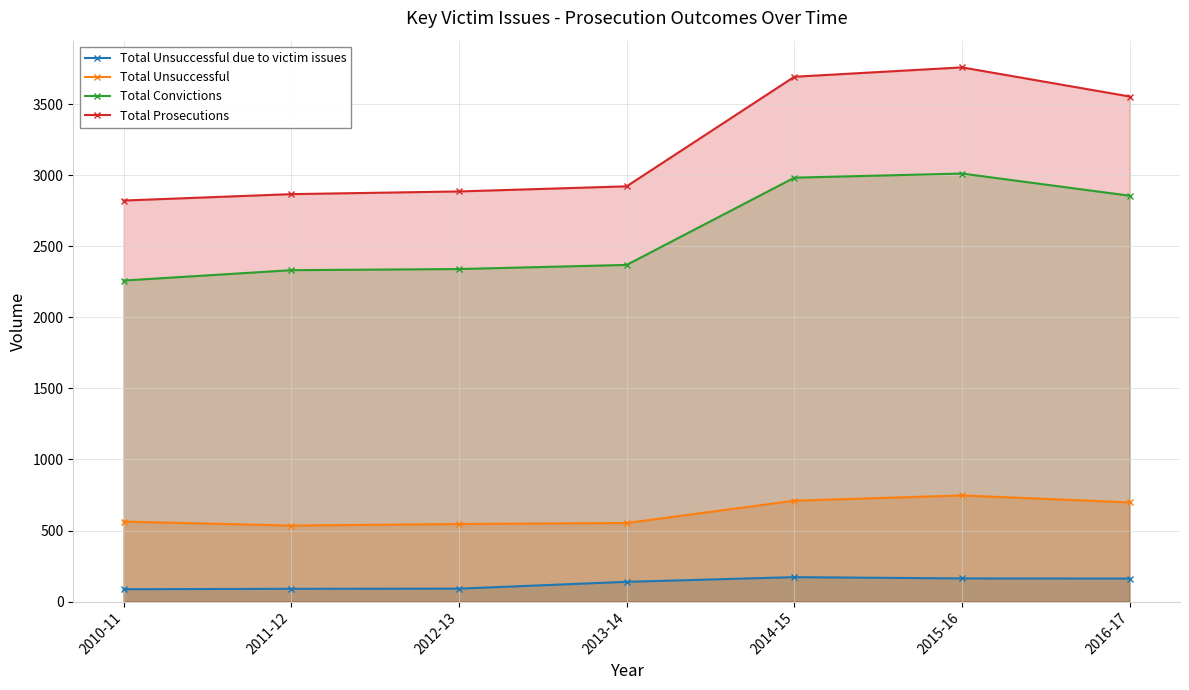

Which category has the lowest value in the Total Unsuccessful series?

2011-12